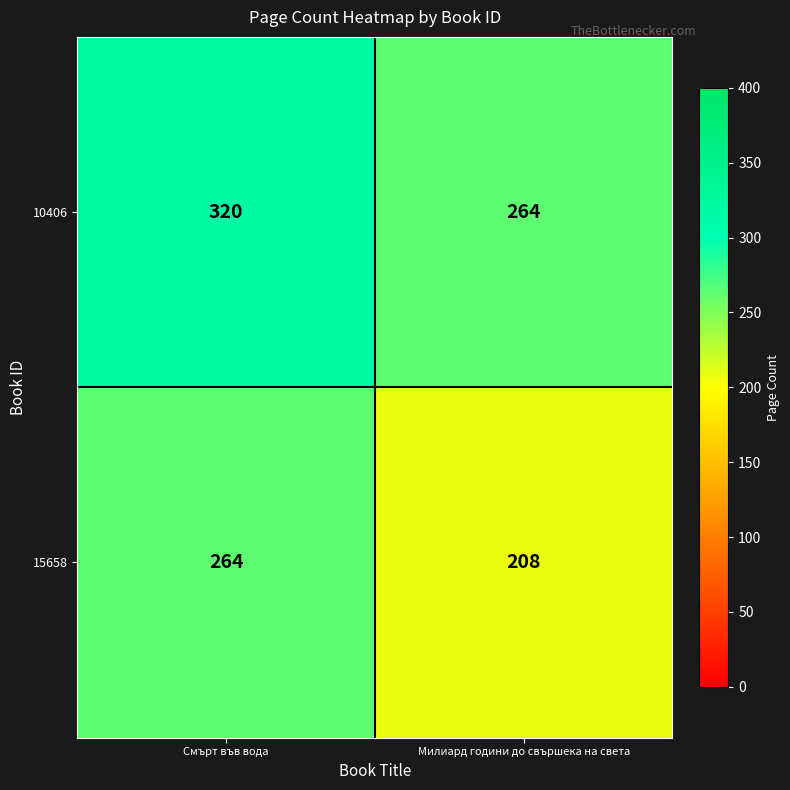

At which category does the chart reach its peak across all series?

Смърт във вода